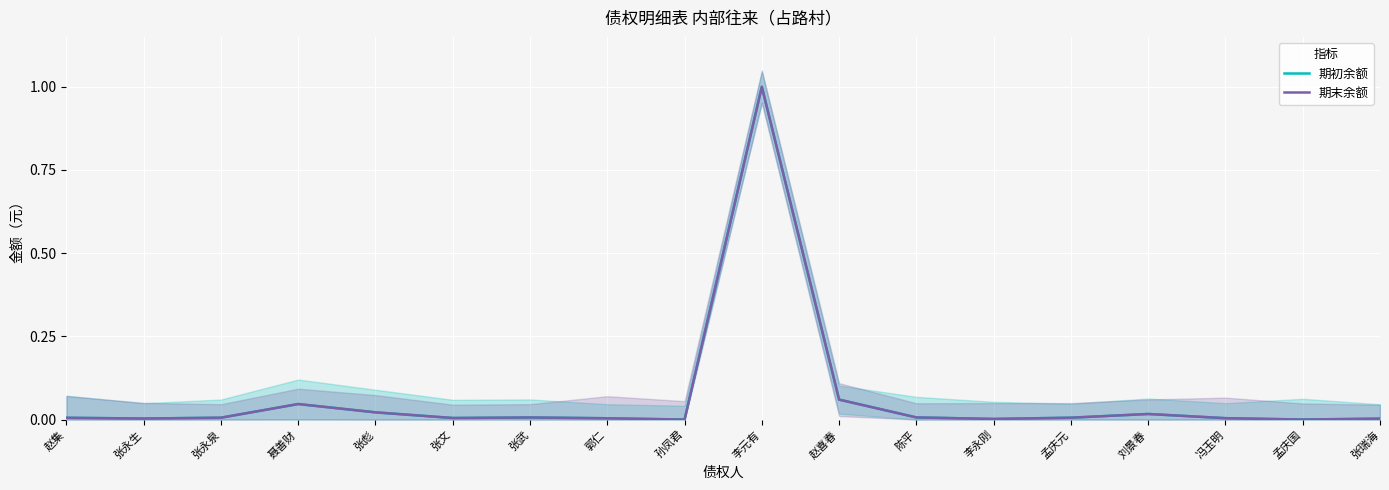

Is the value of 期初余额 at 张永生 greater than the value of 期末余额 at 赵集?

No